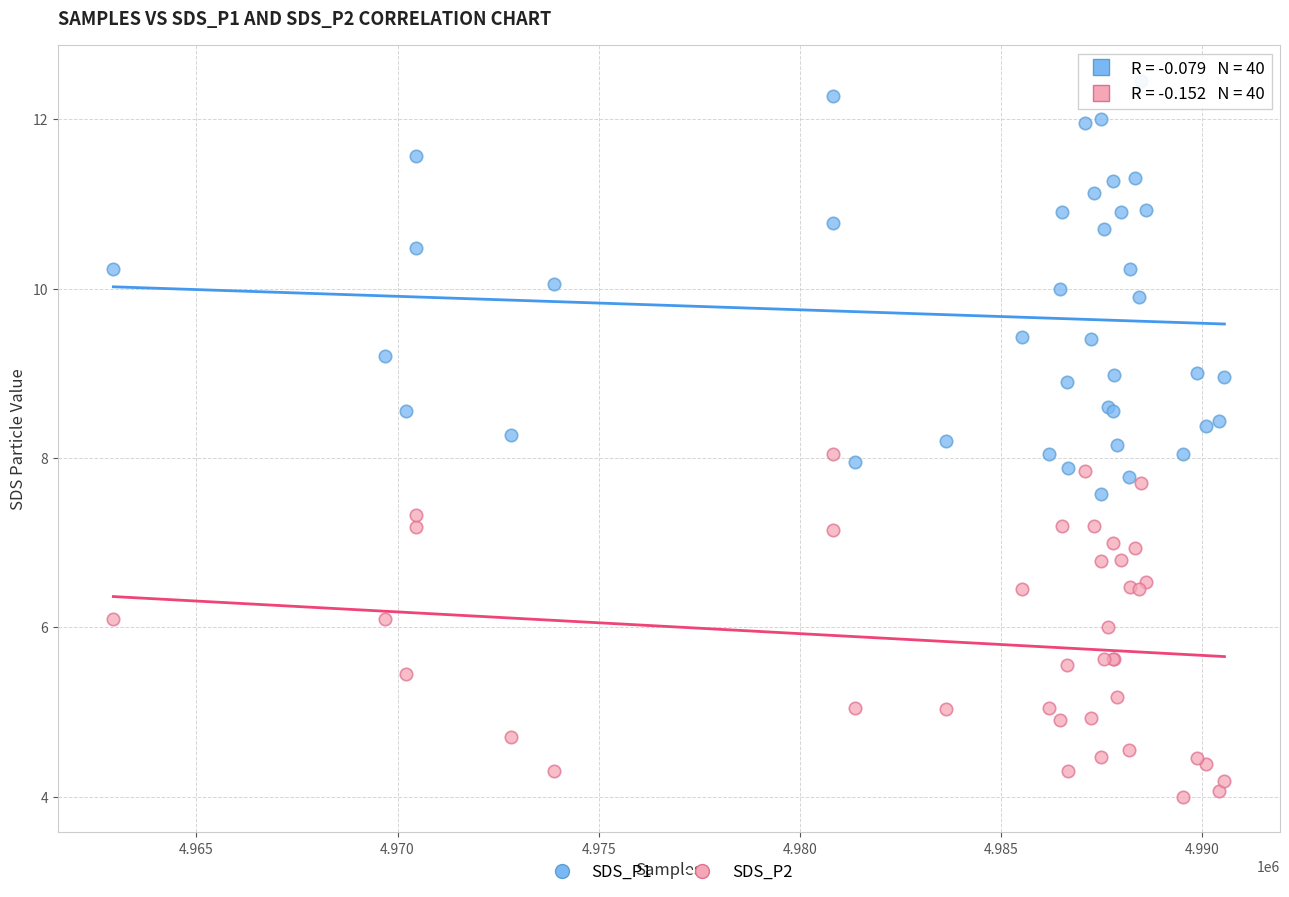

Which series contains the lowest Y value?

SDS_P2